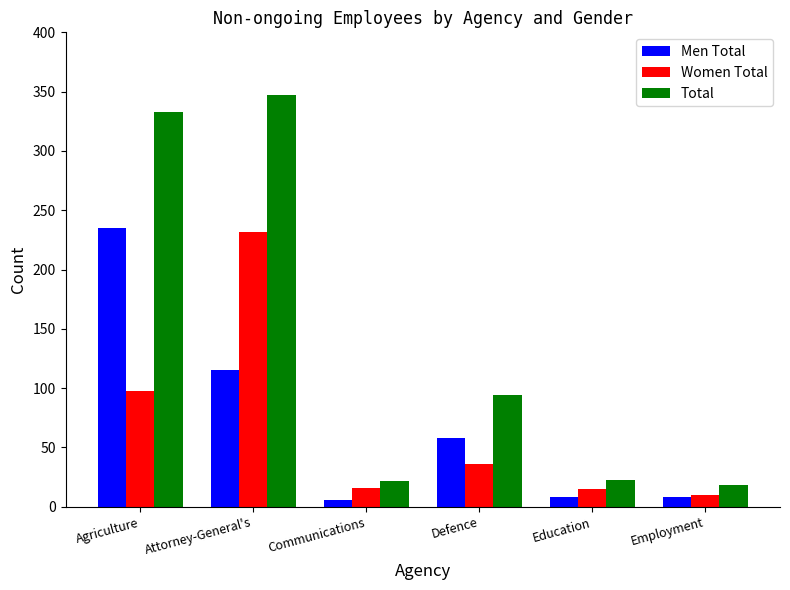

What is the difference between the Men Total values at Defence and Communications?

52